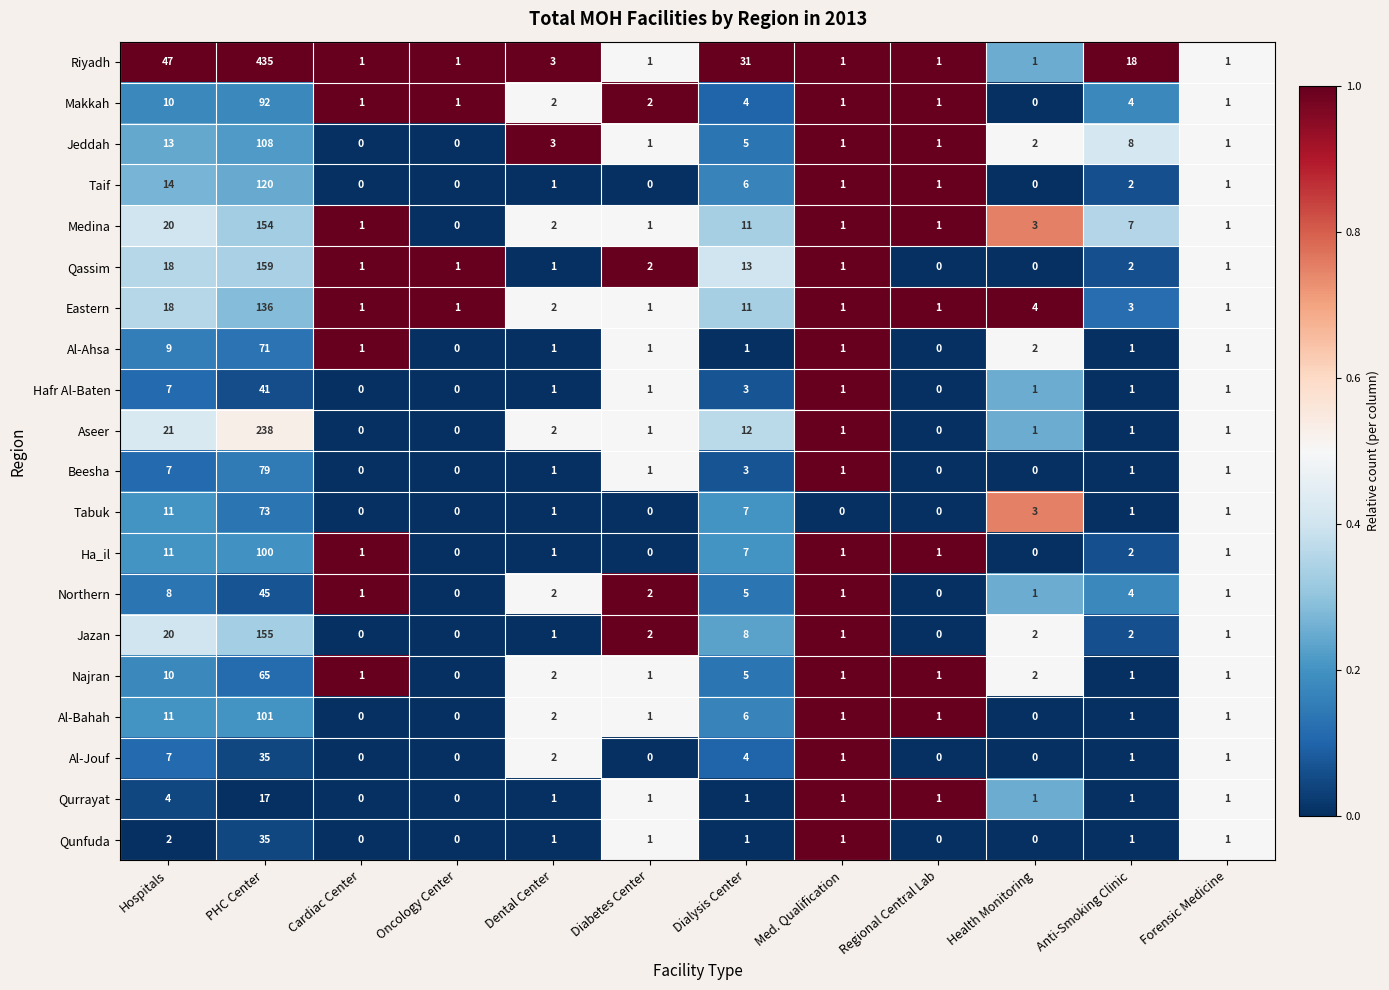

What is the difference between the Jazan values at Cardiac Center and PHC Center?

155